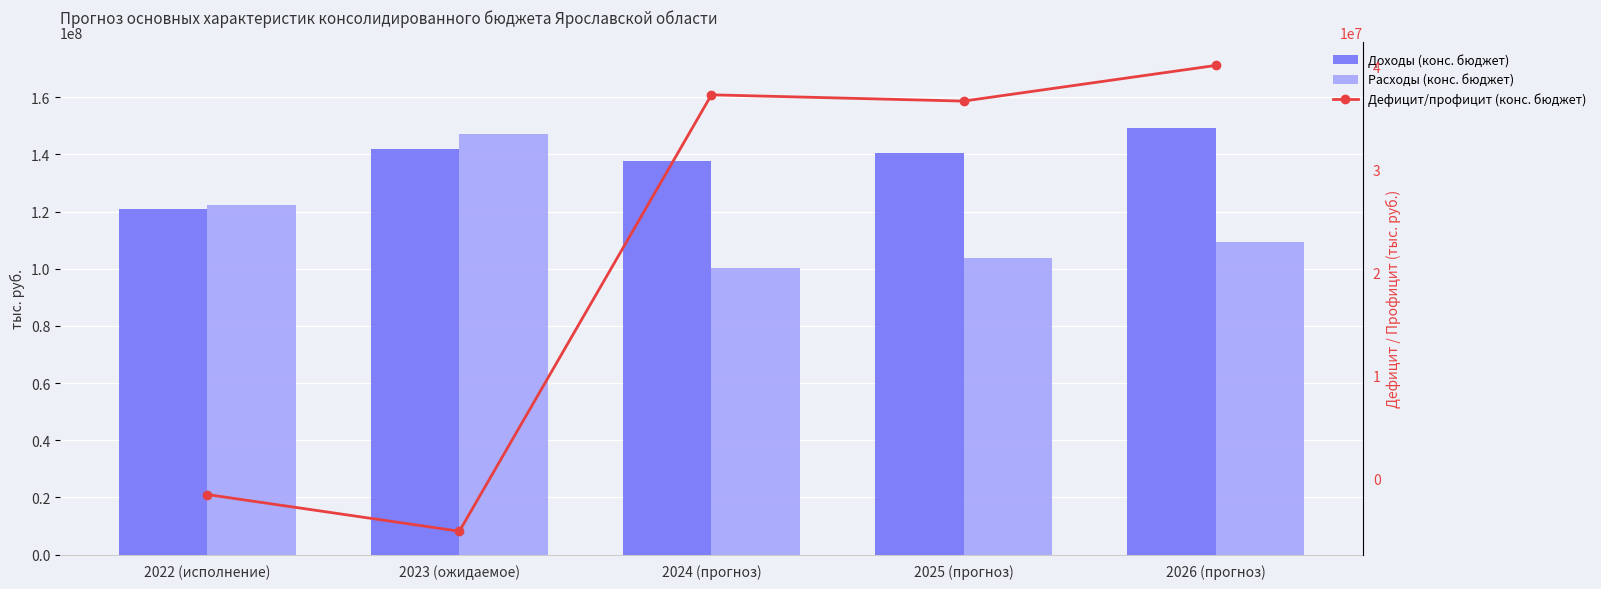

Reading left to right, transcribe all the data shown in this chart.

Доходы (конс. бюджет): 120785649.2	141831874.2	137620379.6	140312049.7	149367616.1
Расходы (конс. бюджет): 122379989.1	146996270.7	100329407.8	103632973.7	109220982.1
Дефицит/профицит (конс. бюджет): -1594339.9	-5164396.5	37290971.9	36679076.0	40146634.0